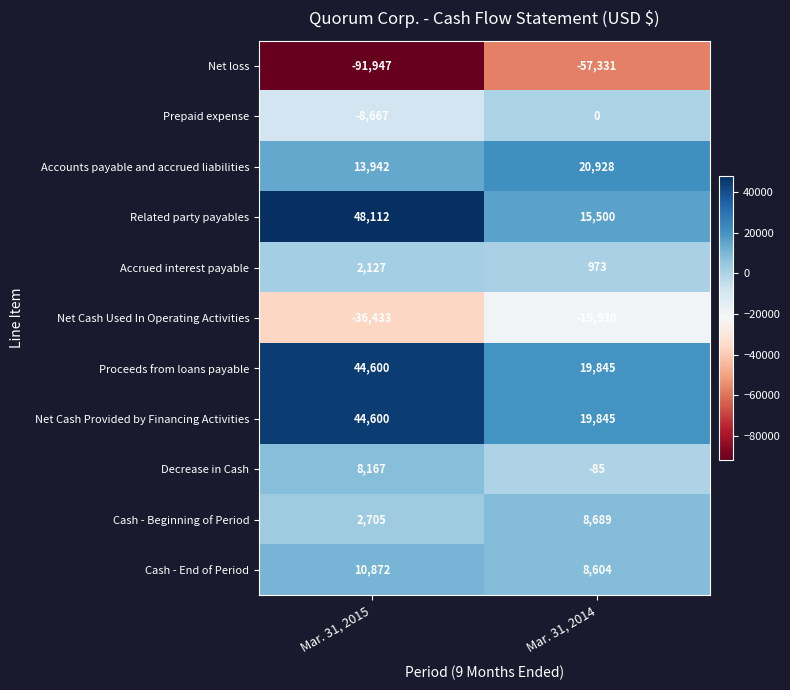

What is the smallest value displayed?

-91947